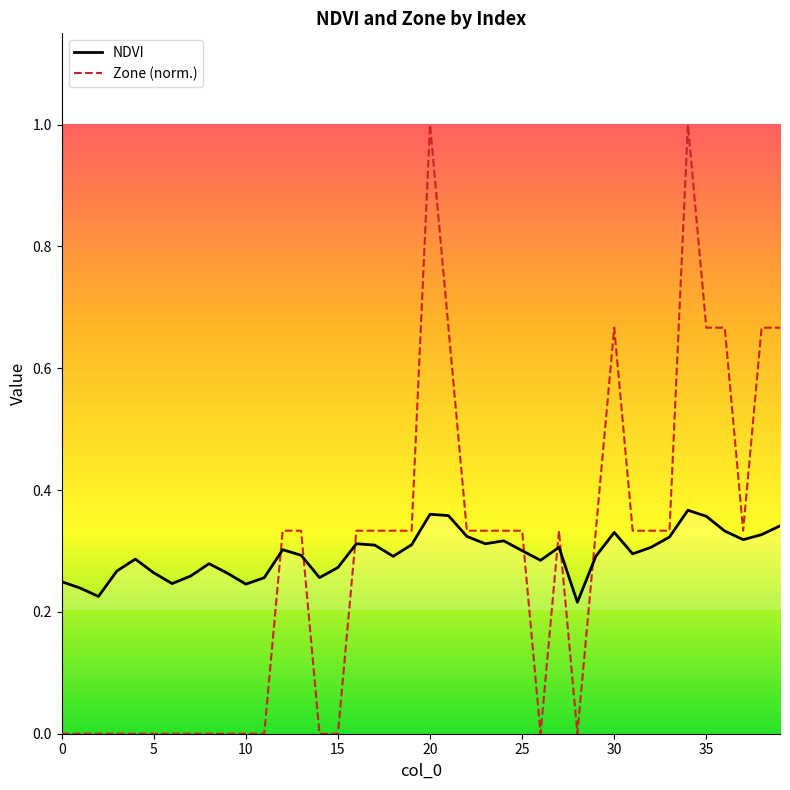

Which series changed the most between 29 and 35?

Zone (norm.)